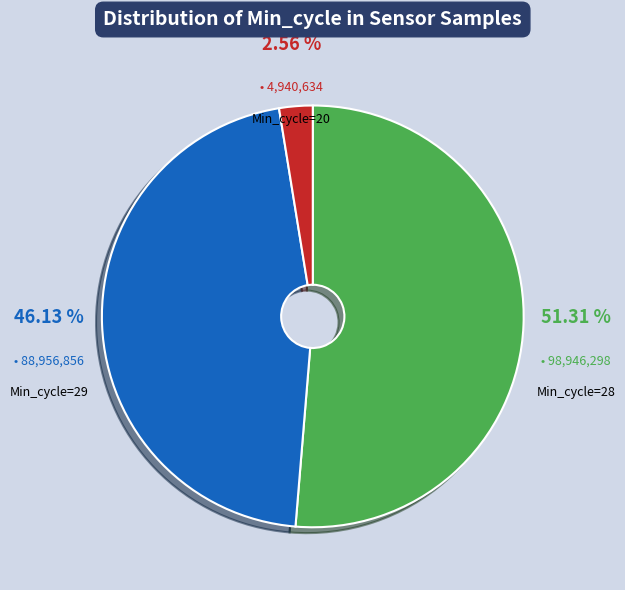

Between Min_cycle=20 and Min_cycle=29, which is larger?

Min_cycle=29